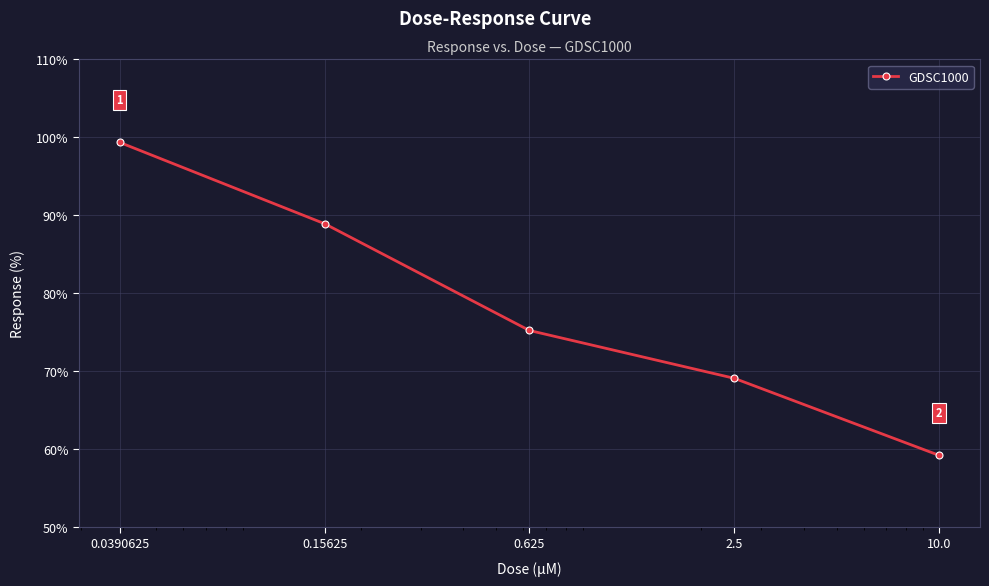

What is the value of the 4th point from the left?

69.1